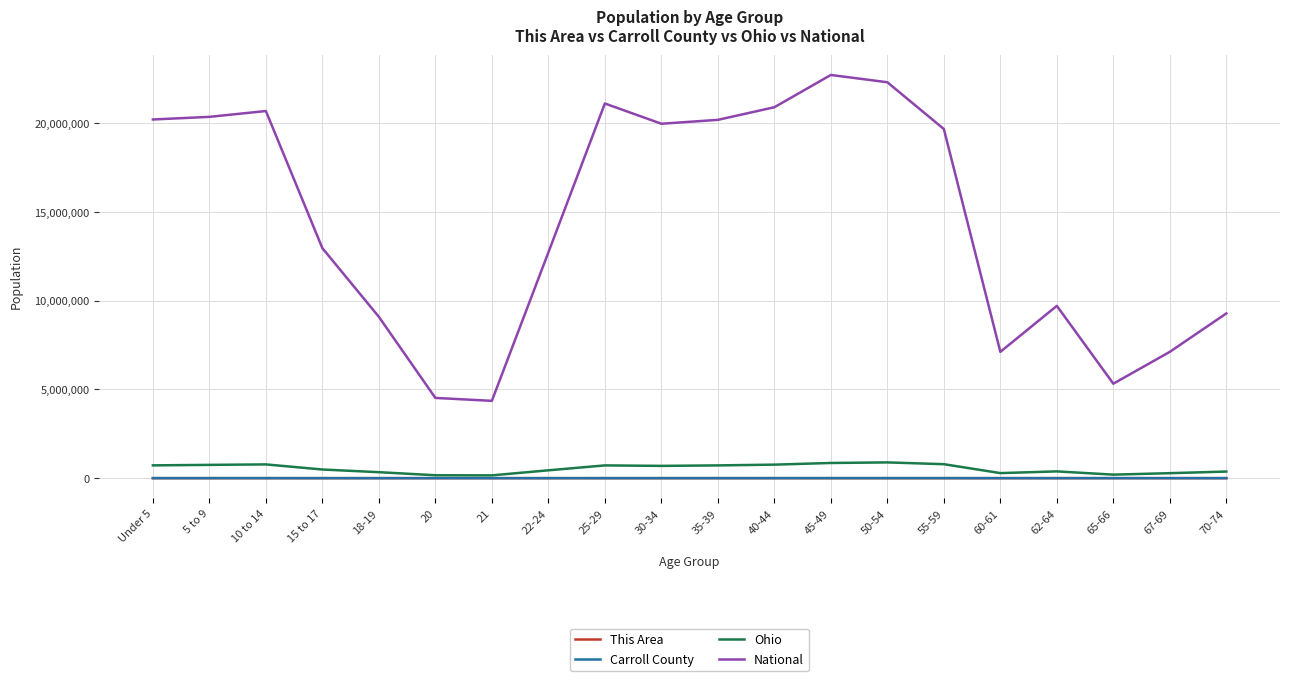

Between Under 5 and 18-19, which series saw the biggest shift?

National